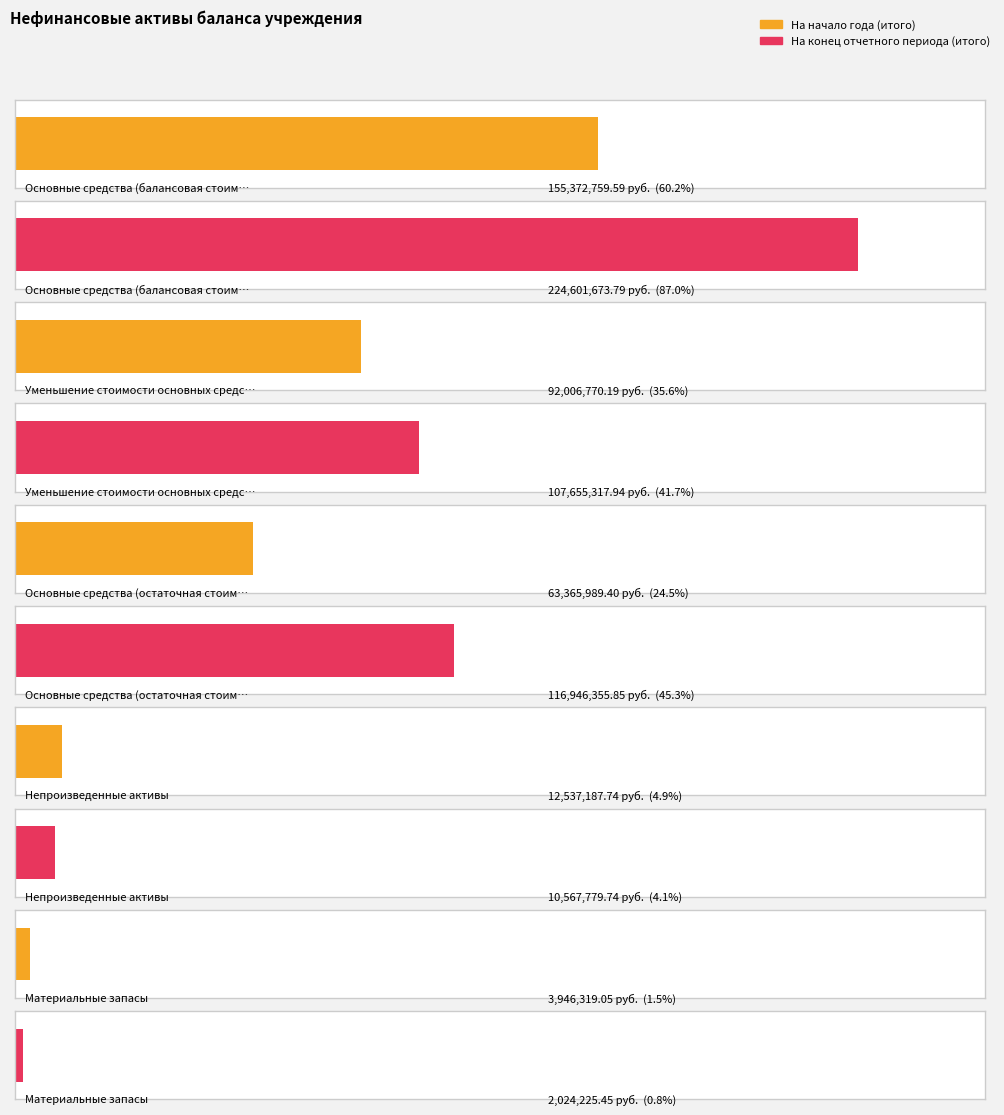

What is the difference between the На конец отчетного периода (итого) values at Уменьшение стоимости основных средств and Основные средства (балансовая стоимость)?

116946355.8